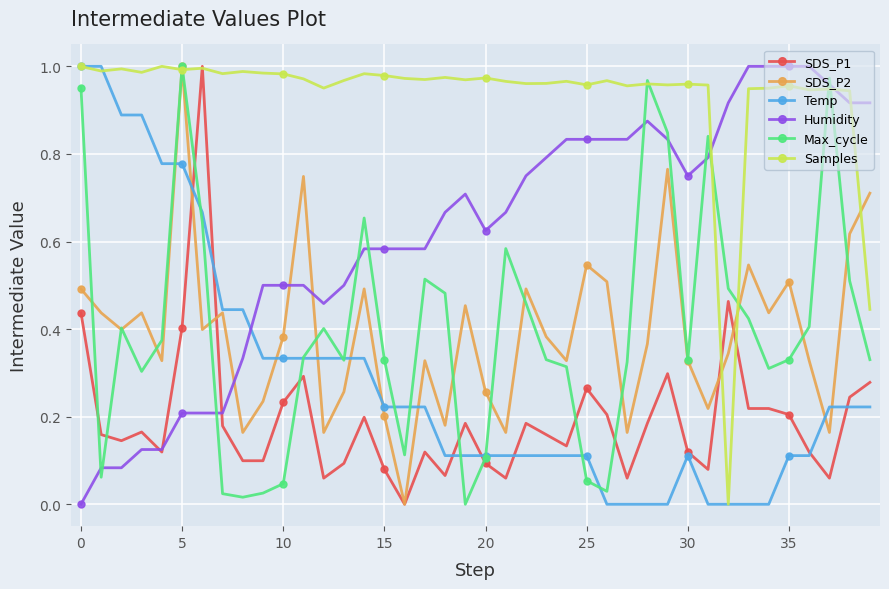

Which series has the largest total across all categories?

Samples